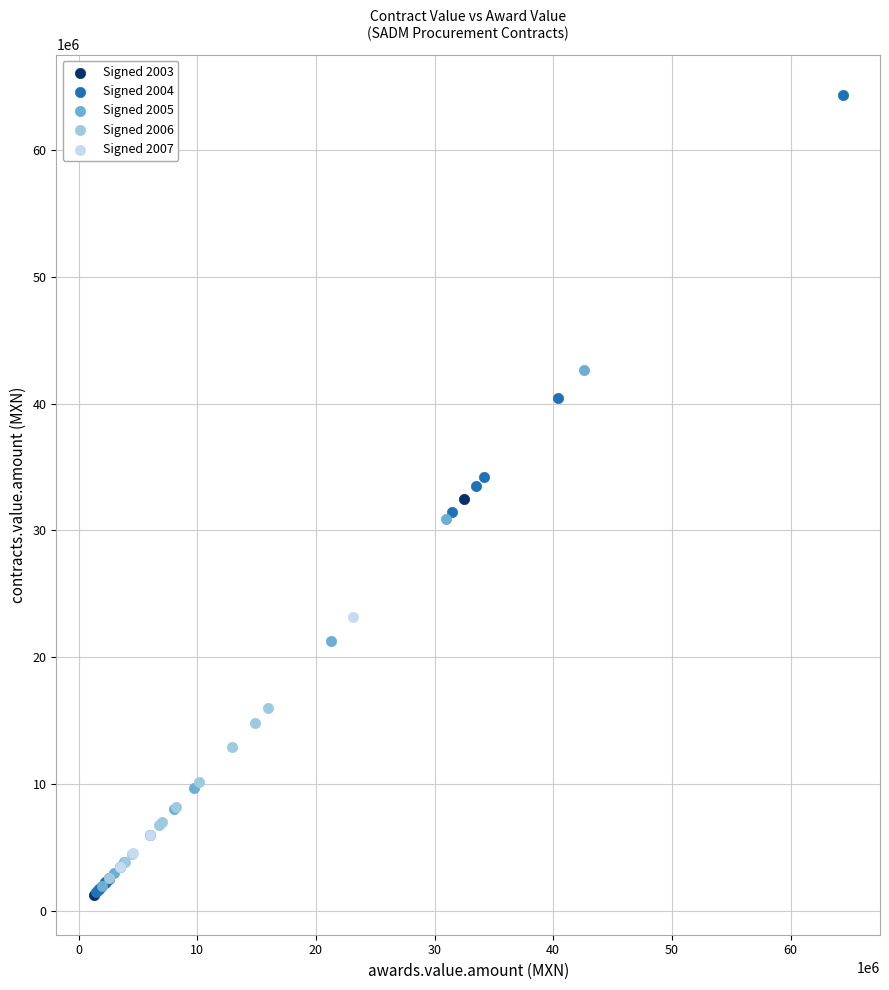

Which series reaches the maximum Y coordinate?

Signed 2004